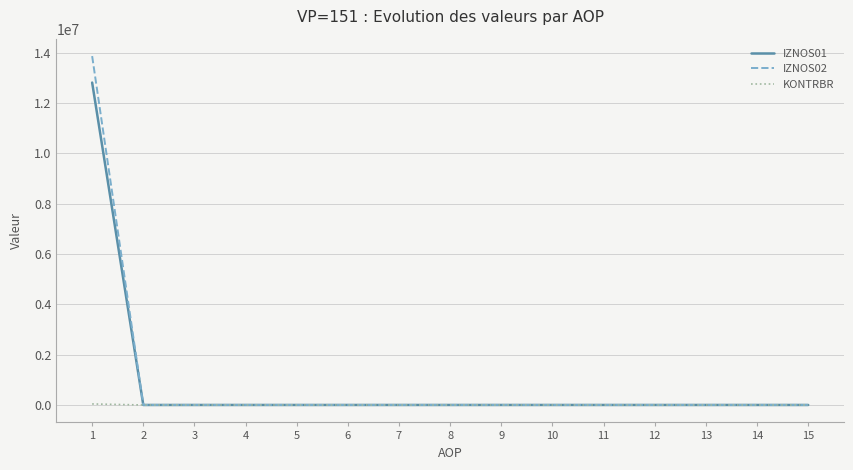

List the series in order of their peak value, highest first.

IZNOS02, IZNOS01, KONTRBR